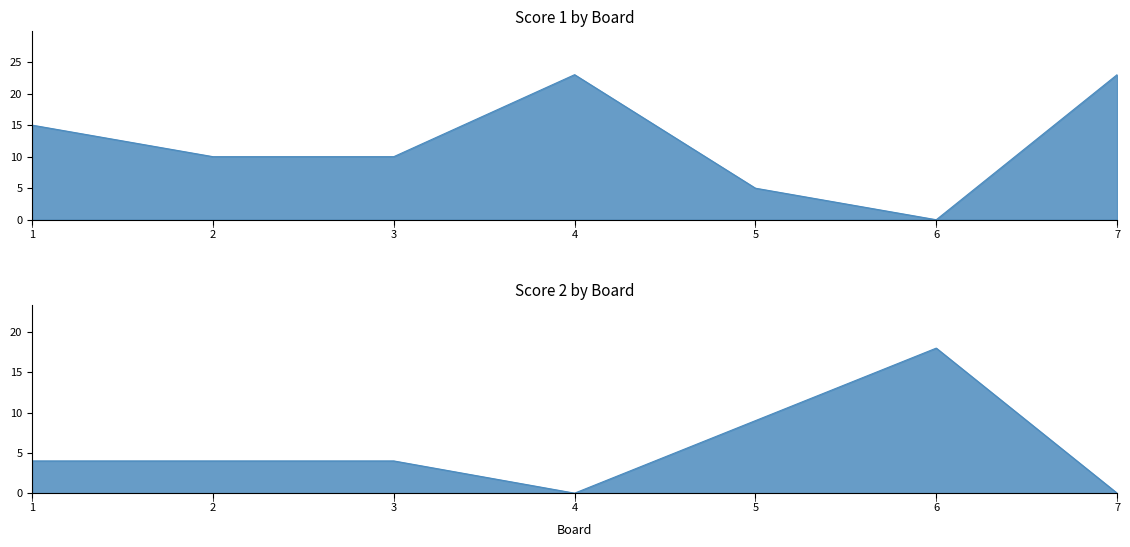

At 3, list the series in order from largest to smallest.

Score 1, Score 2